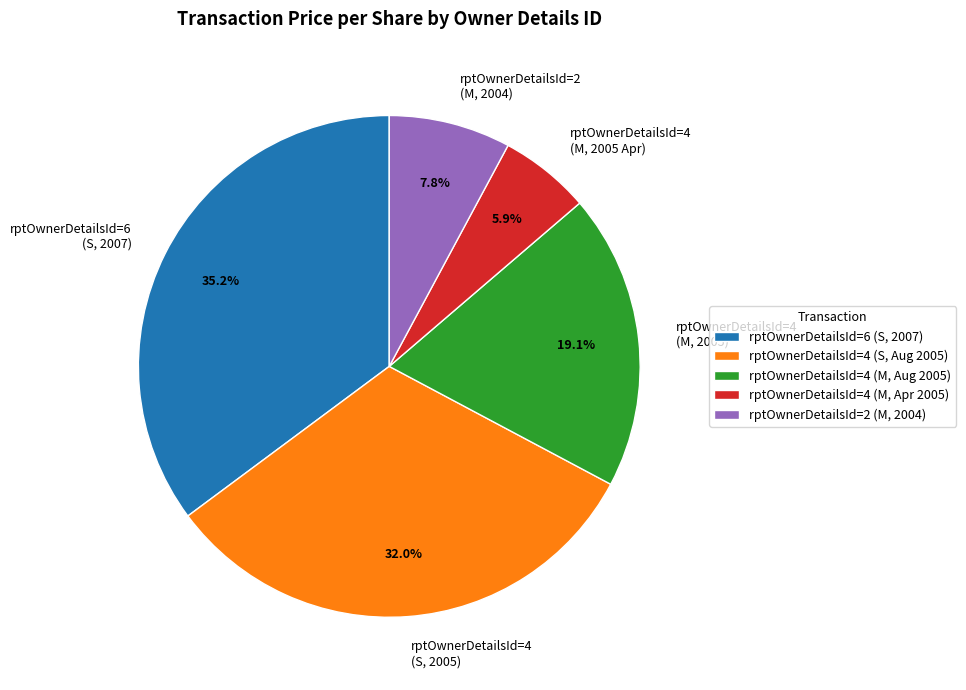

Which slice is the largest?

rptOwnerDetailsId=6 (S, 2007)